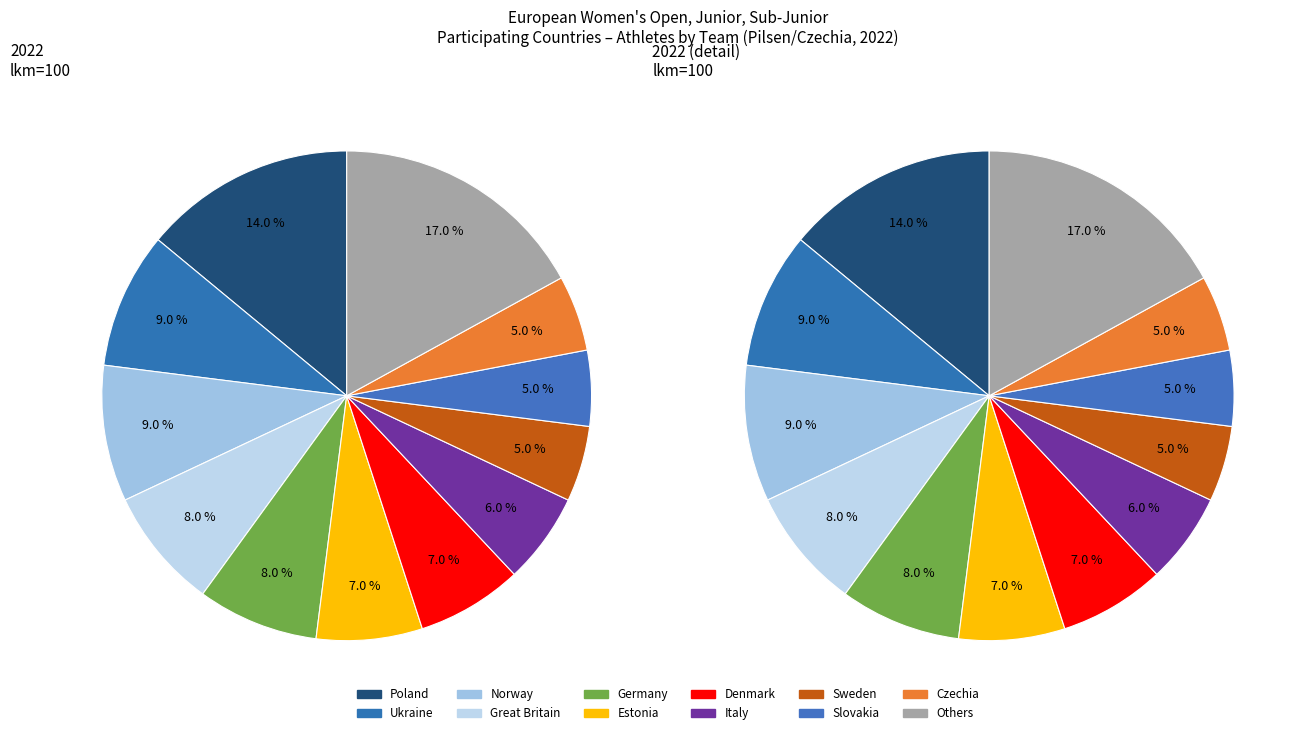

Is it true that Bulgaria is 1% of the pie?

False